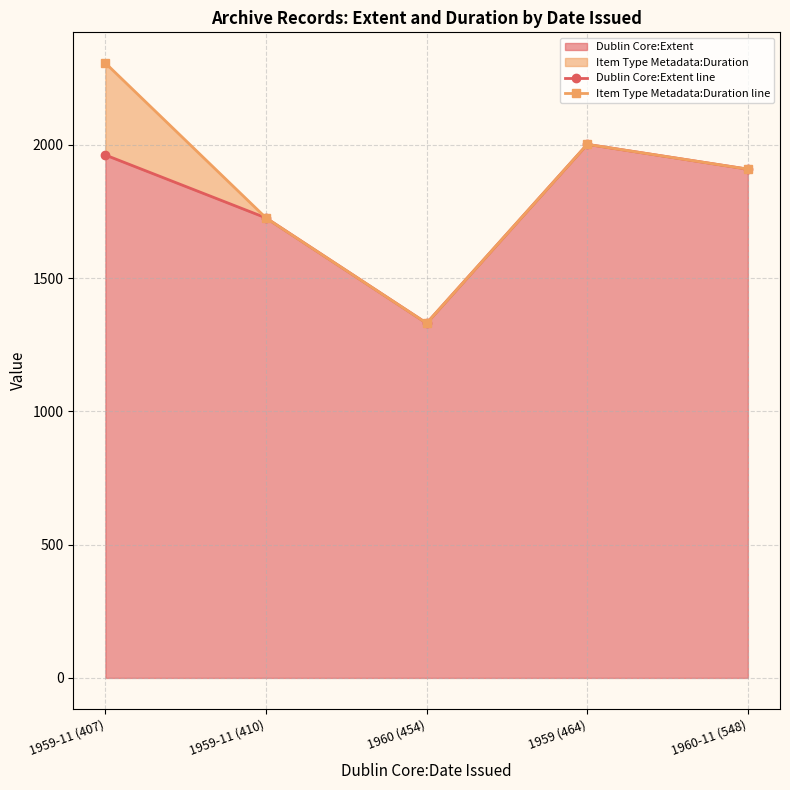

At which category is the sum across all series the highest?

1959-11 (407)